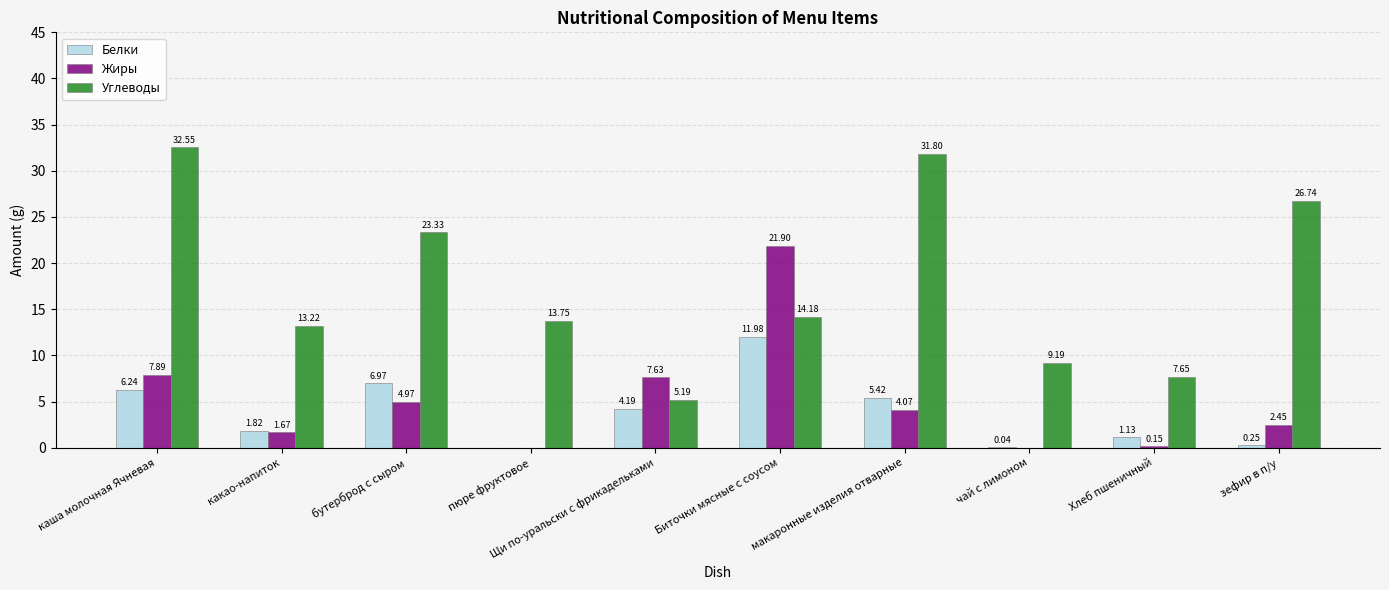

Which series has the largest total across all categories?

Углеводы